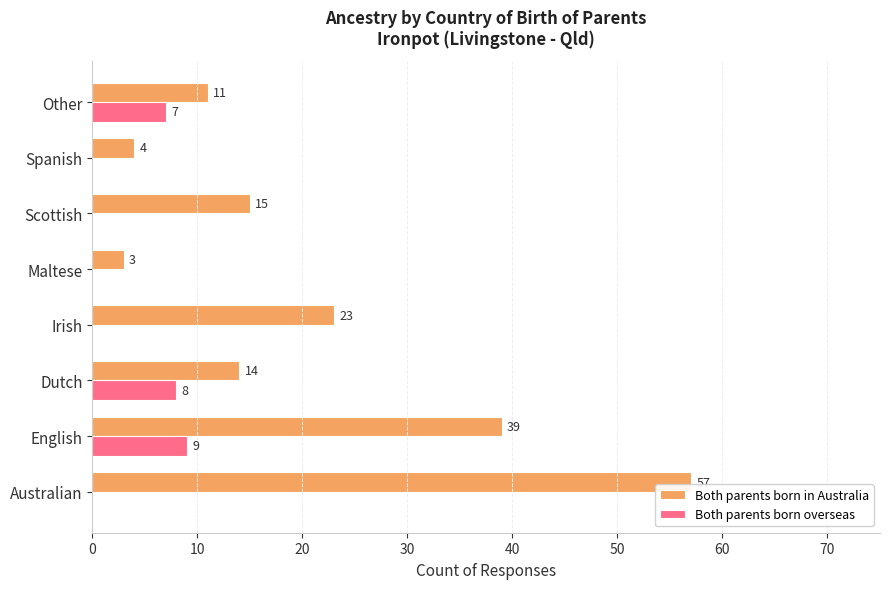

What is the sum of the Both parents born in Australia values at Dutch and Other?

25